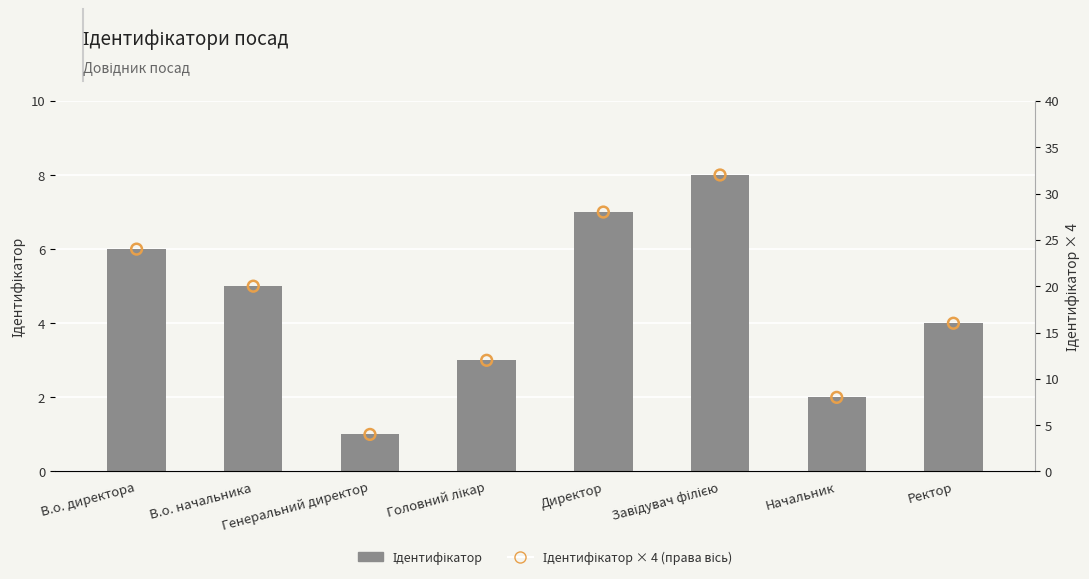

Is the value of Ідентифікатор at В.о. начальника greater than the value of Ідентифікатор × 4 (права вісь) at В.о. начальника?

No